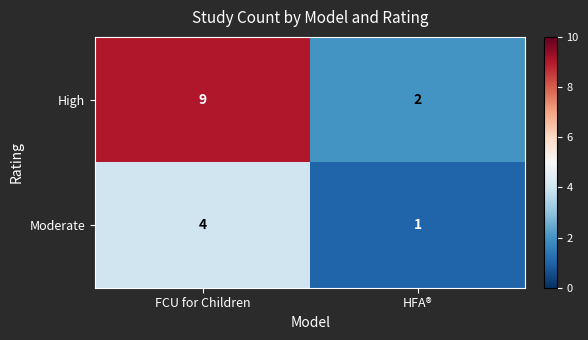

Where is High nearest to the value 5?

HFA®